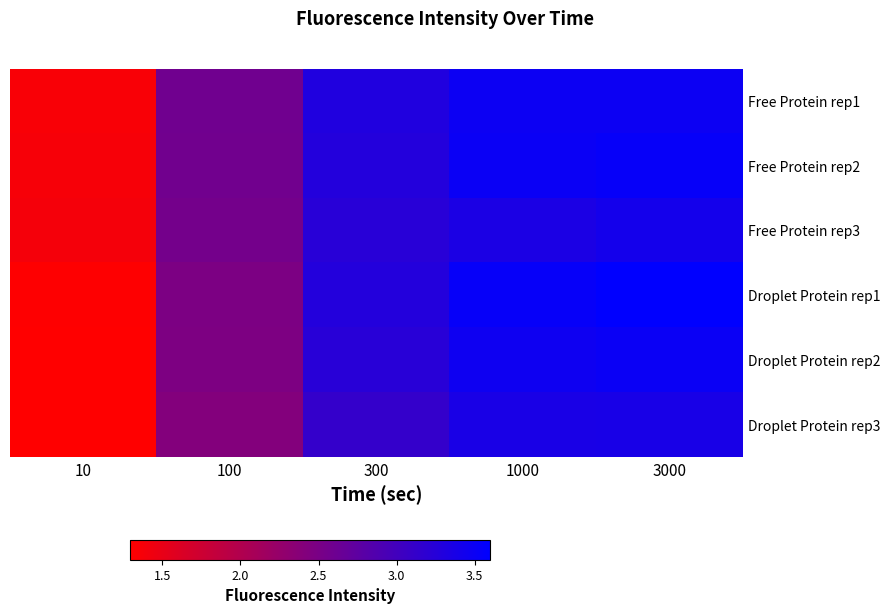

Between 1000 and 10, which is larger?

1000